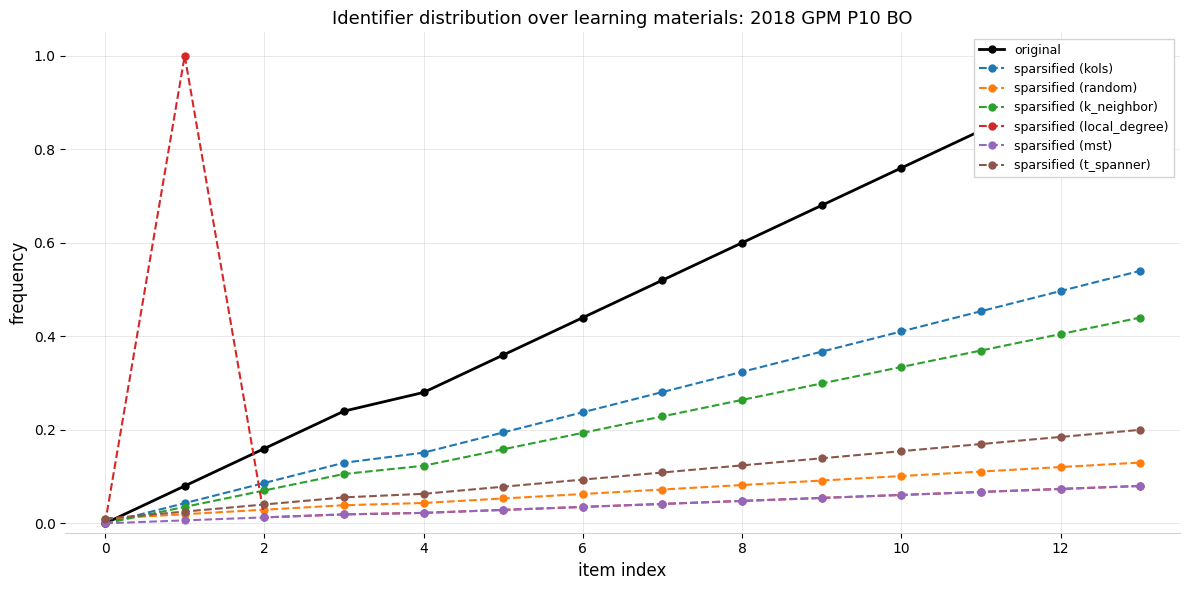

Does the chart display data point markers on the line(s)?

Yes